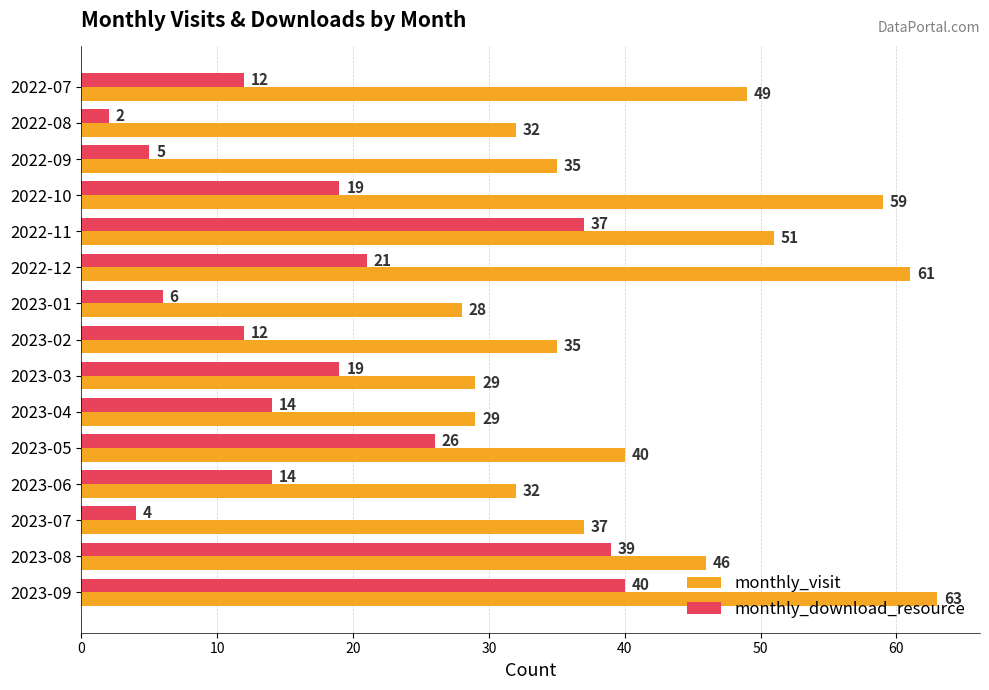

The monthly_visit series shows 25 at 2023-05. True or false?

False